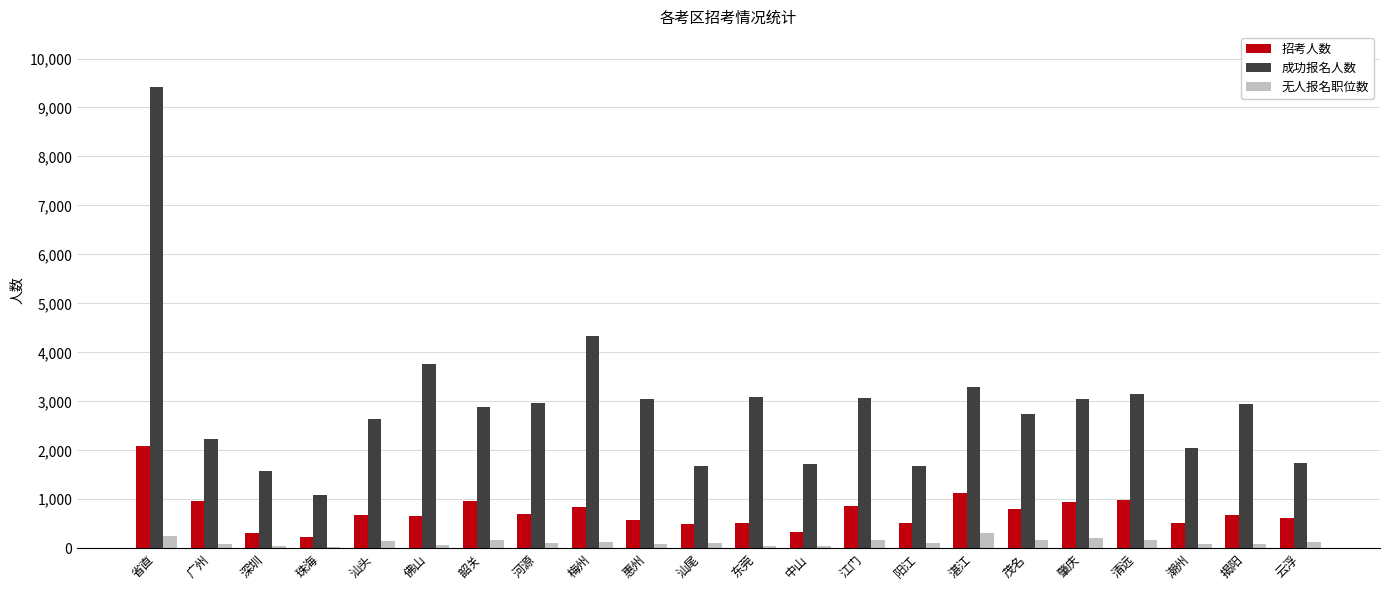

Between 汕尾 and 湛江, which series saw the biggest shift?

成功报名人数